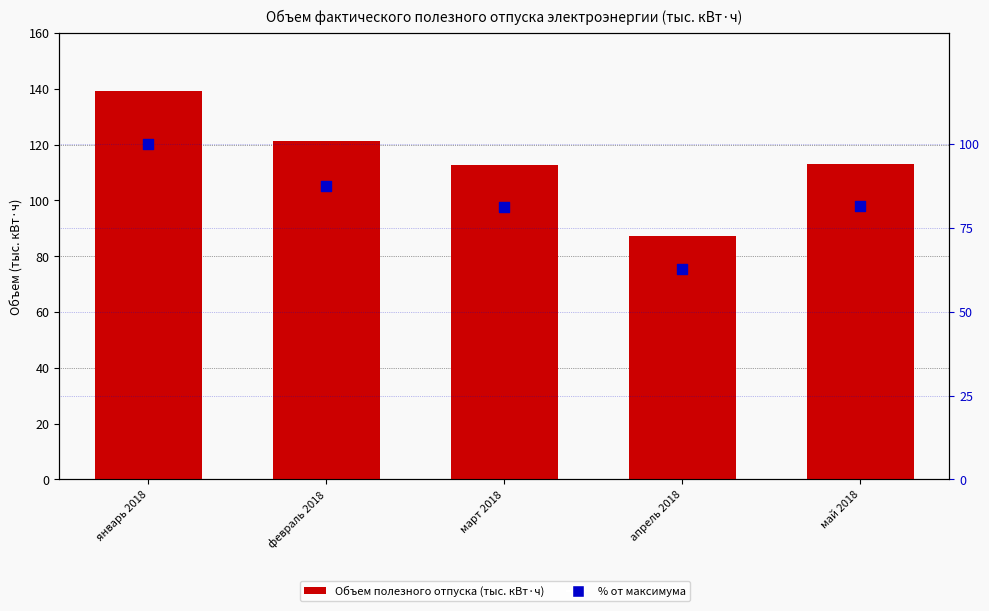

Which series has the largest total across all categories?

ИТОГО (тыс. кВт·ч)